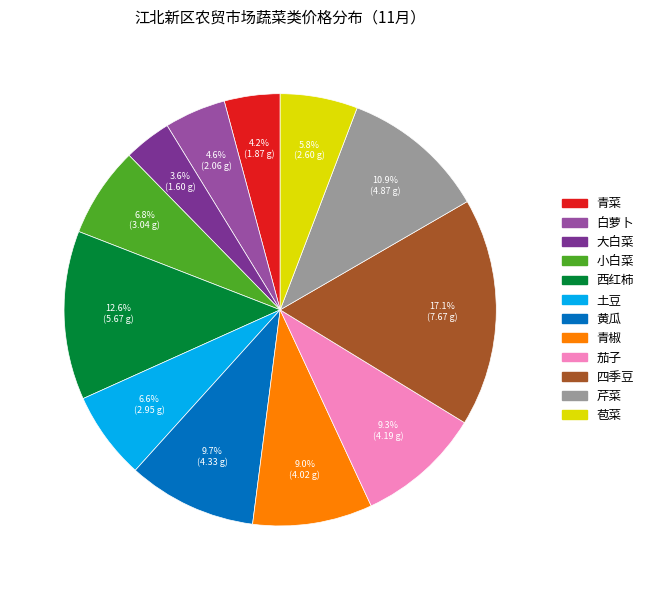

What percentage is the 青椒 slice, to the nearest percent?

9%